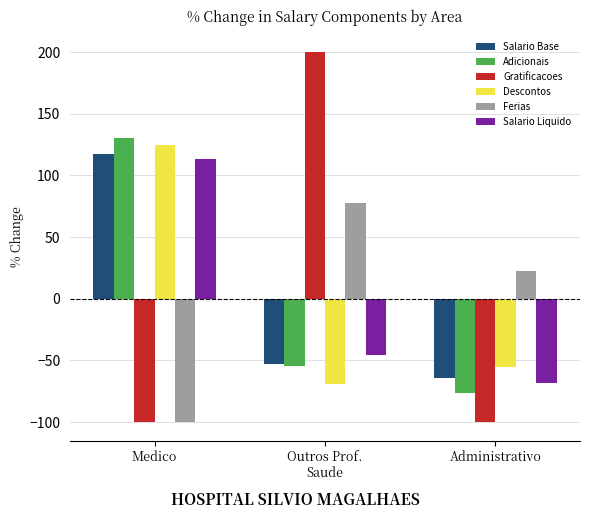

Are the bars grouped side by side (vs. stacked)?

Yes